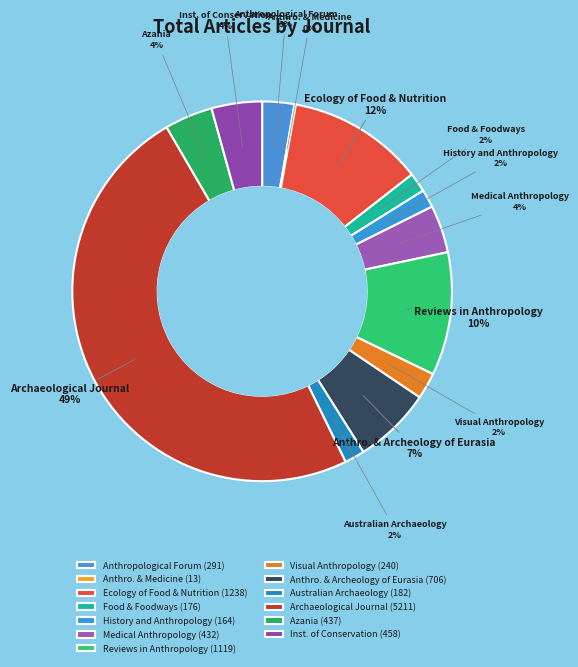

Does Visual Anthropology account for over 50% of the chart?

No